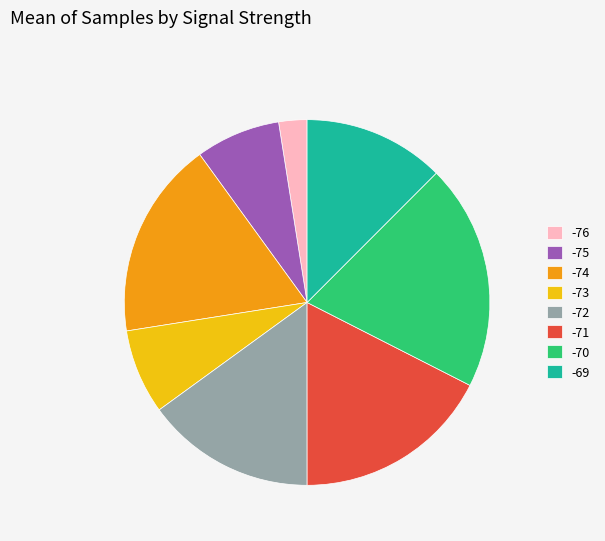

What is the ratio of the value at -69 to the value at -70?

0.6